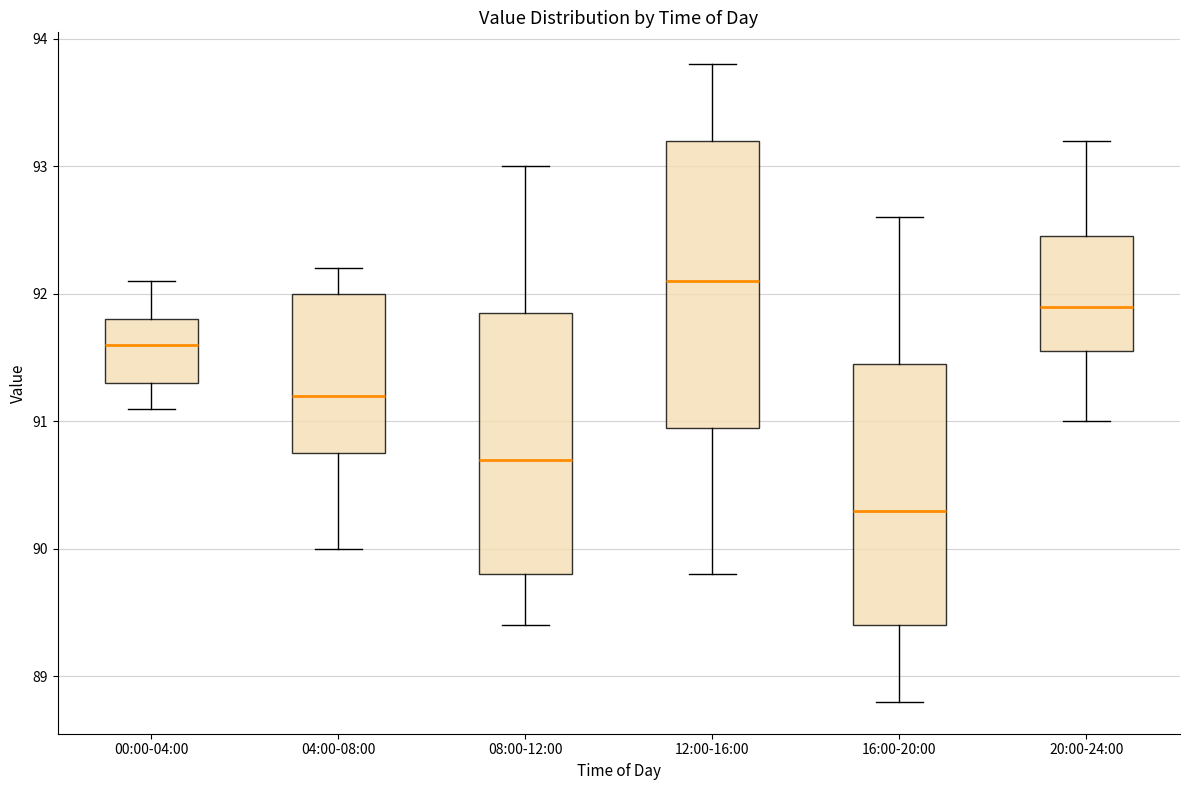

Reading left to right, transcribe this box plot: for each box, give where its median line is, the range the box spans, and where its two whiskers end, as read against the y-axis. The values are not printed on the chart, so give them approximately, as read against the axis.

00:00-04:00: median 91.6, box 91.3 to 91.8, whiskers 91.1 to 92.1
04:00-08:00: median 91.2, box 90.8 to 92.0, whiskers 90.0 to 92.2
08:00-12:00: median 90.7, box 89.8 to 91.9, whiskers 89.4 to 93.0
12:00-16:00: median 92.1, box 91.0 to 93.2, whiskers 89.8 to 93.8
16:00-20:00: median 90.3, box 89.4 to 91.5, whiskers 88.8 to 92.6
20:00-24:00: median 91.9, box 91.6 to 92.5, whiskers 91.0 to 93.2